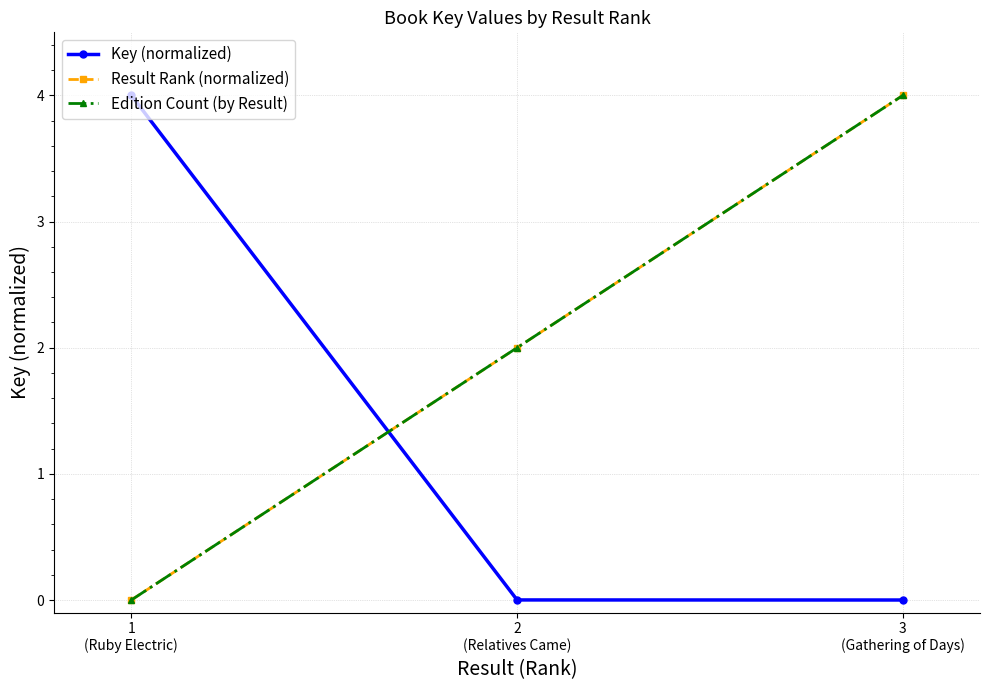

True or false: Key (normalized) has a value of 5.8 at 1
(Ruby Electric).

False